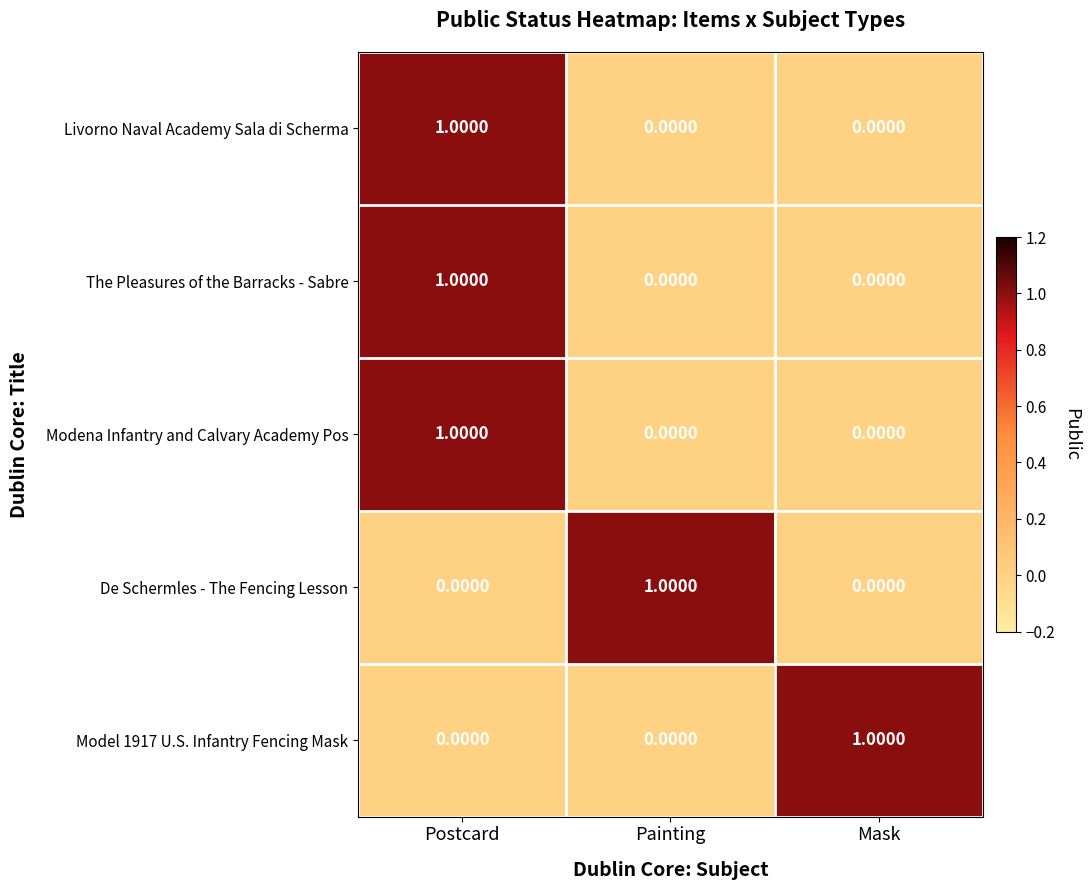

At which category is the sum across all series the highest?

Postcard